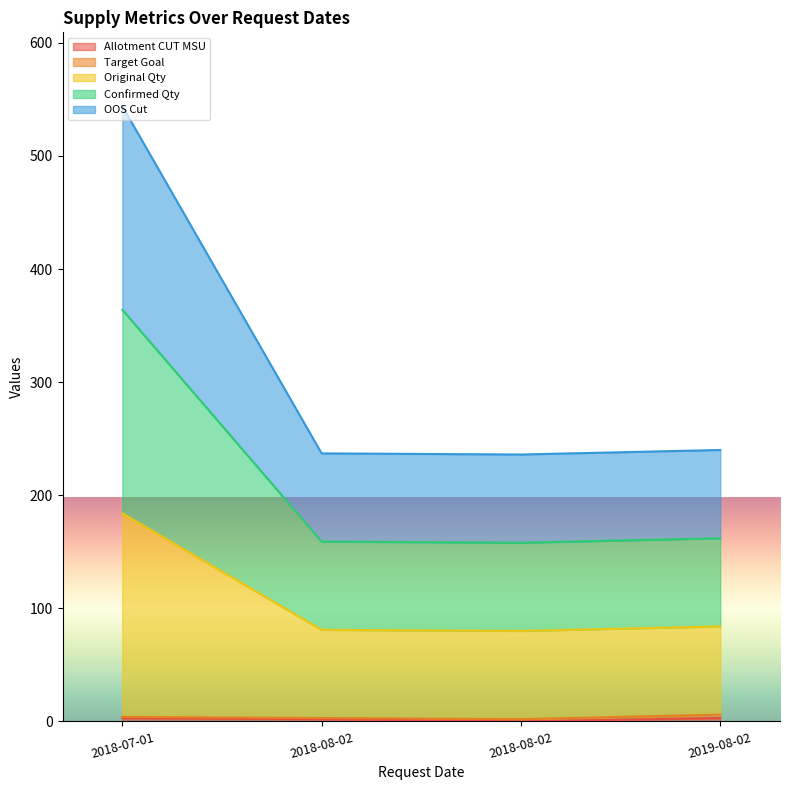

List the labels in order of Original Qty value, largest first.

2018-07-01, 2019-08-02, 2018-08-02, 2018-08-02